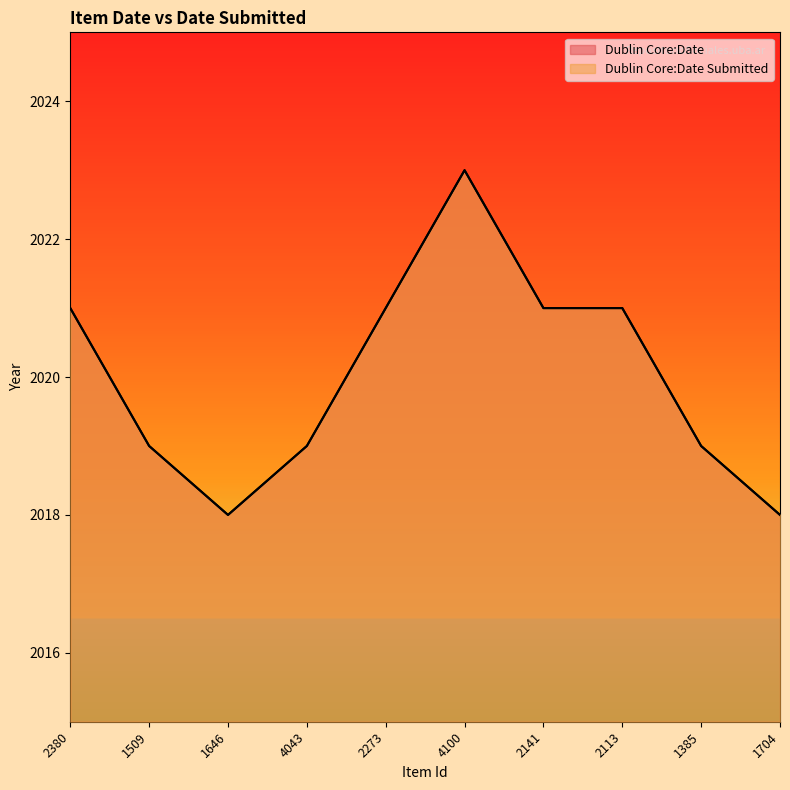

What is the highest value of the Dublin Core:Date Submitted series?

2023